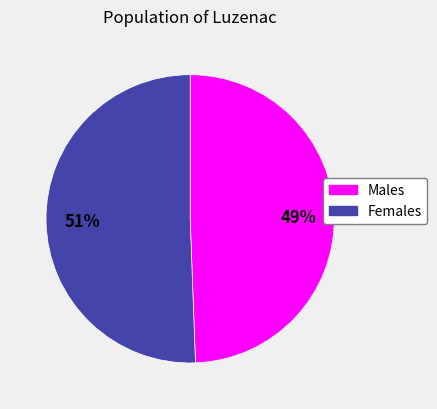

Is there a majority slice in this chart?

Yes